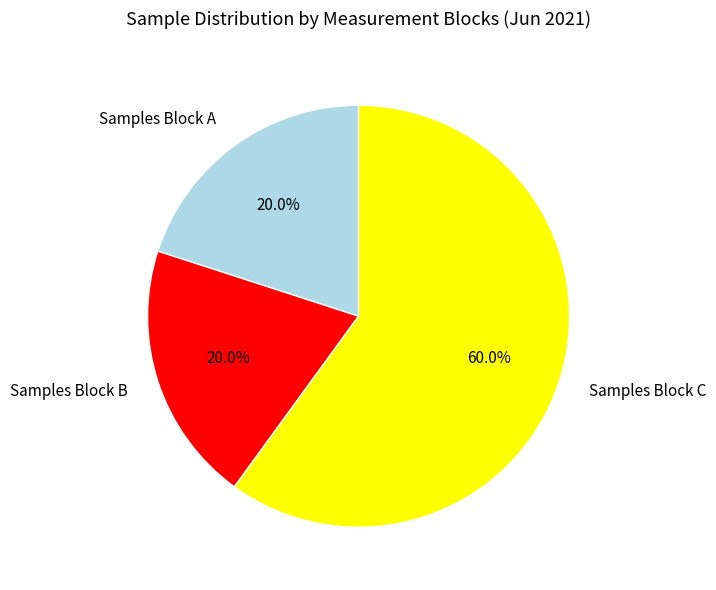

Is the sum of Samples Block B and Samples Block C greater than half?

Yes